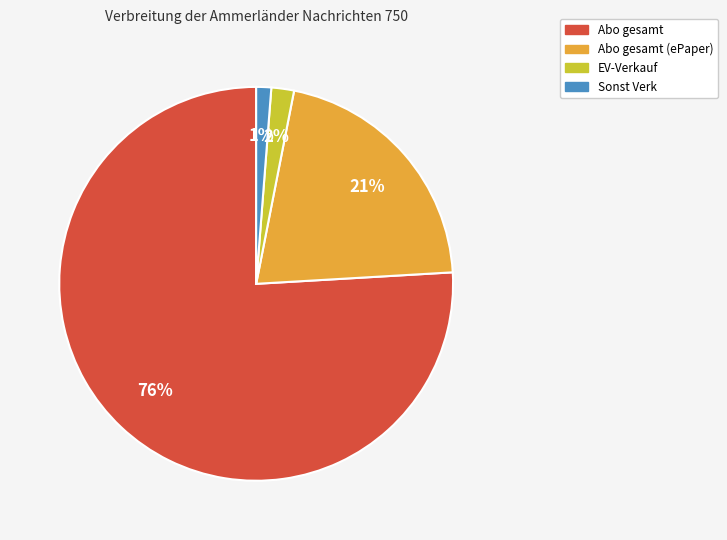

To the nearest percent, what is the difference between the largest and smallest slice percentages?

75%